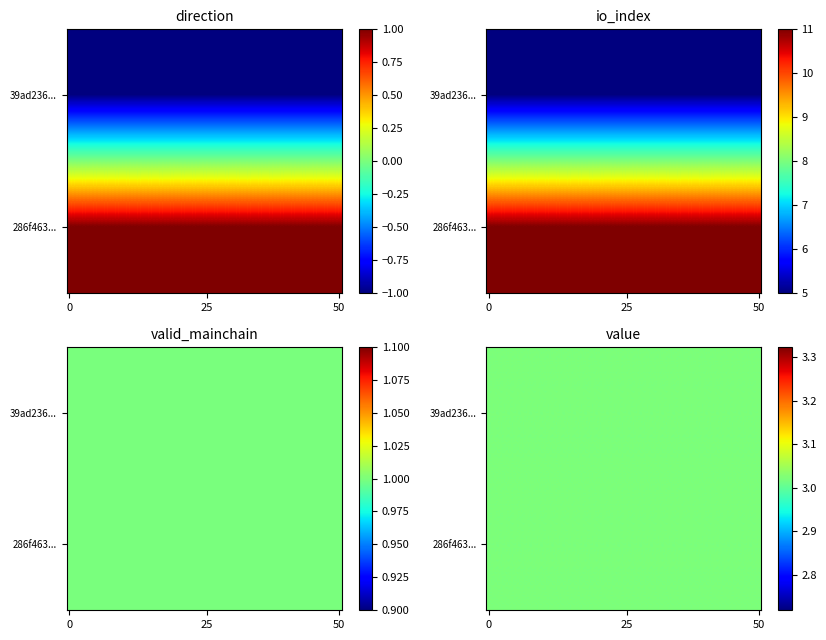

Reading left to right, extract all data points from this chart.

39ad236632635b20145746dcdf0ce7f16269081: -1.0	5.0	1.0	3.0
286f463fad2335ae4ee77df41367d61813572ae: 1.0	11.0	1.0	3.0